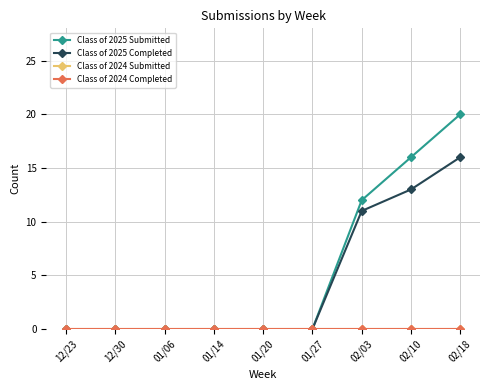

True or false: Class of 2024 Submitted and Class of 2025 Completed cross at least once.

False